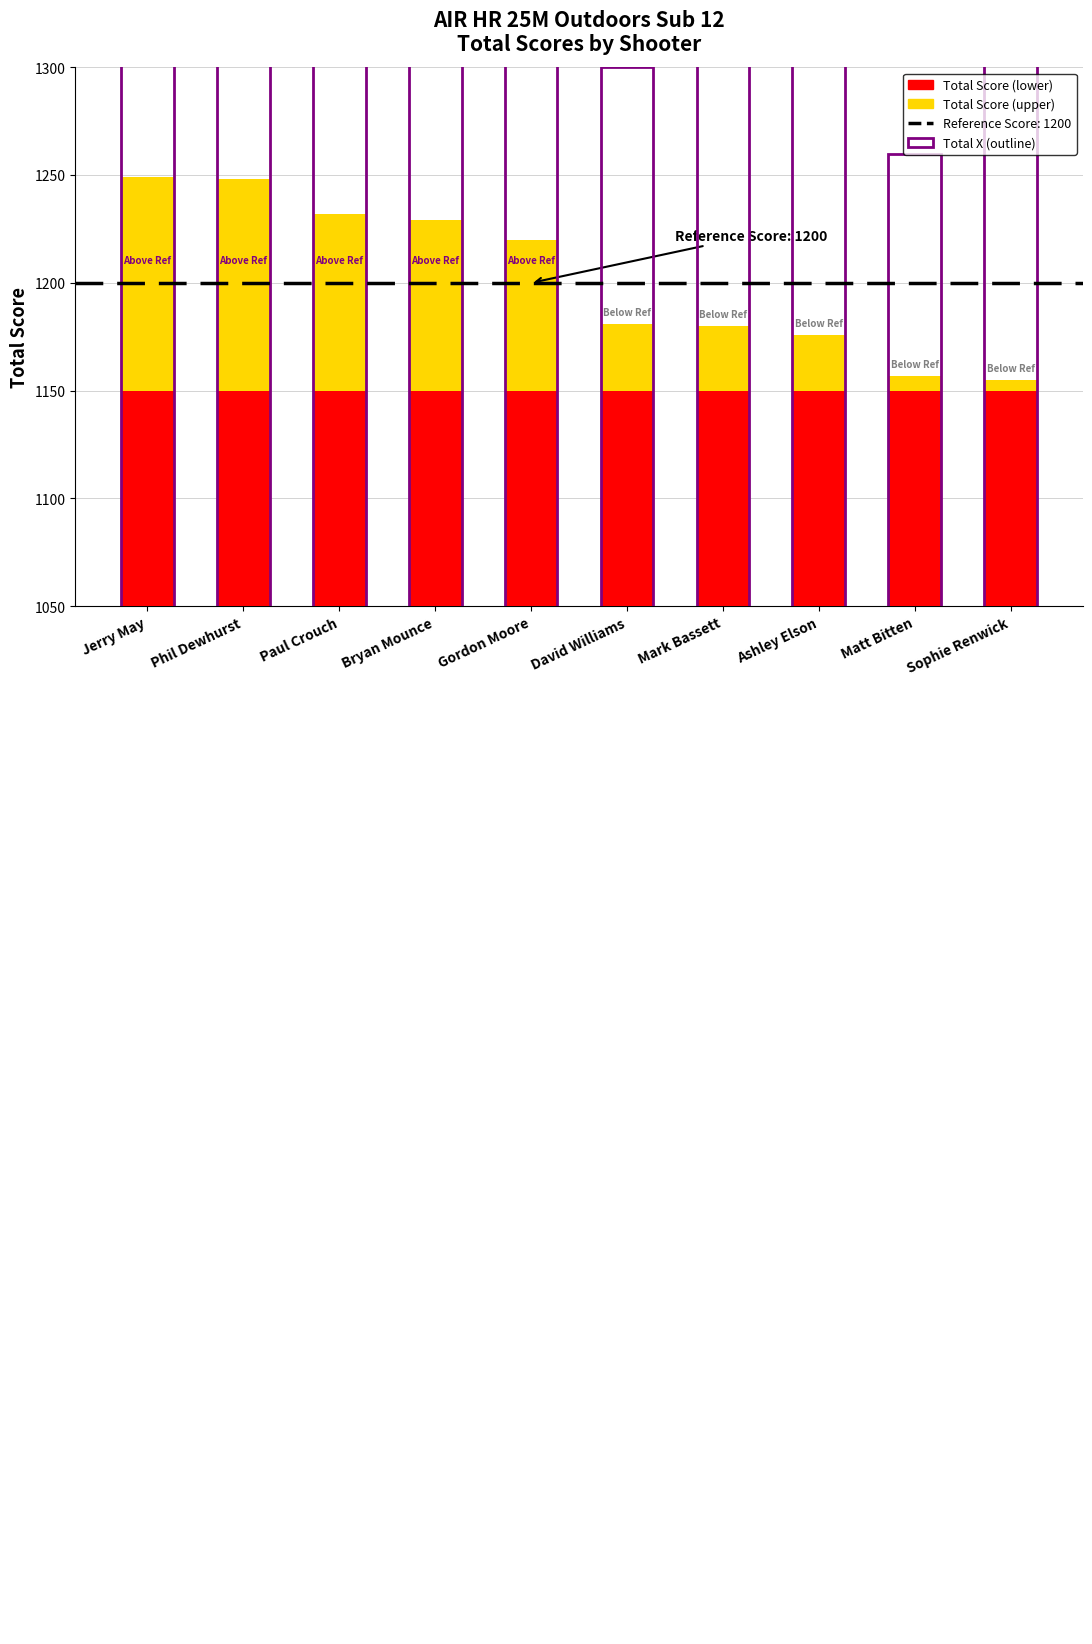

What is the change in value from Jerry May to Phil Dewhurst?

+30